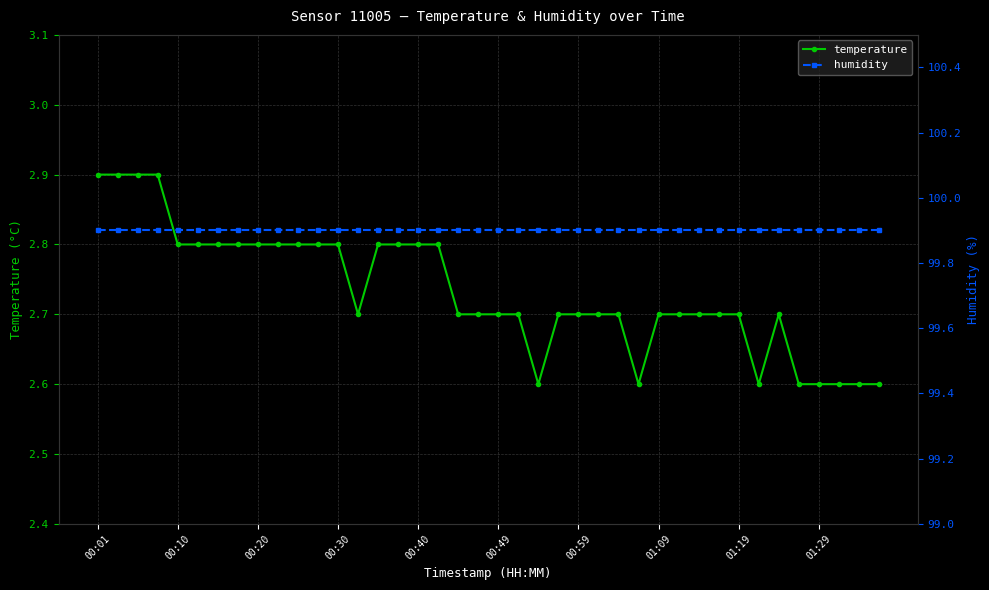

True or false: temperature has more than 0 points higher than both neighbors.

True